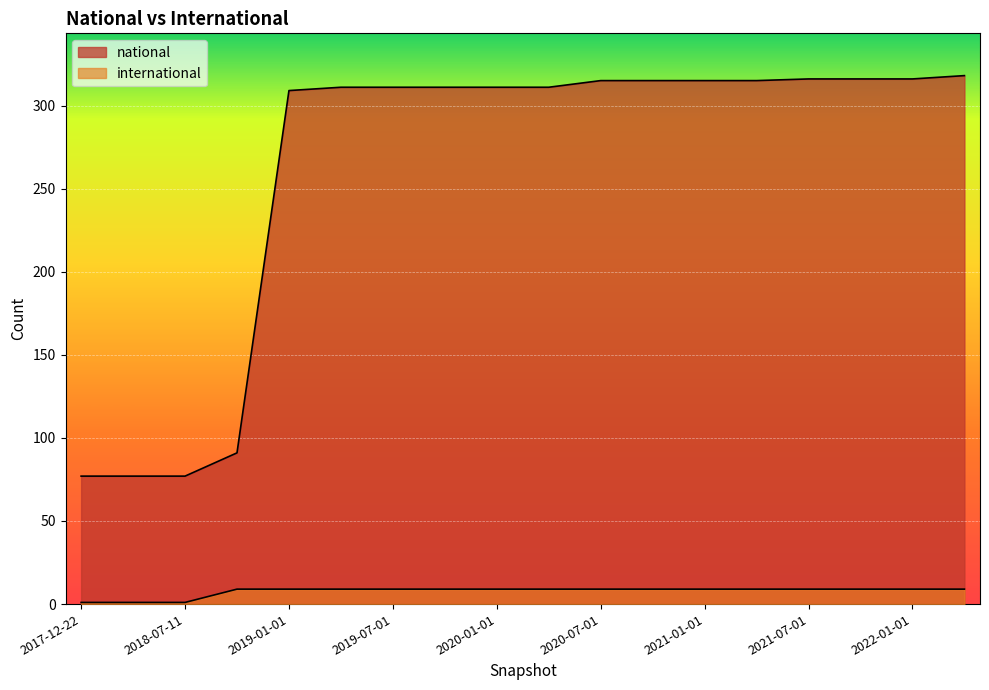

True or false: international and national cross at least once.

False